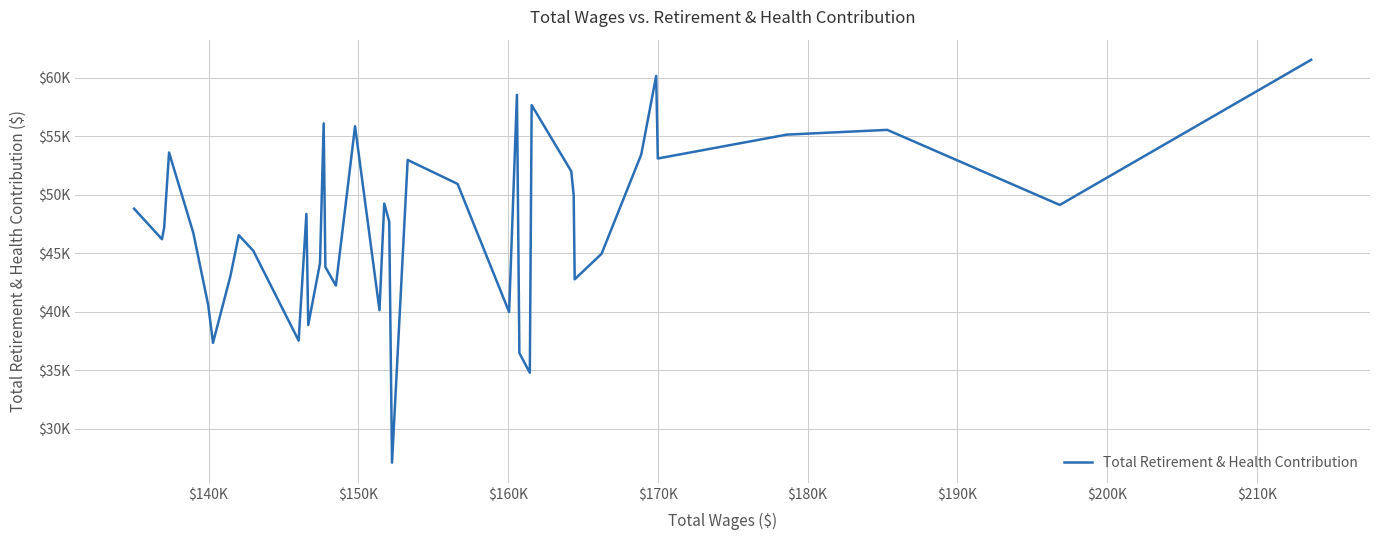

Does the chart display data point markers on the line(s)?

No